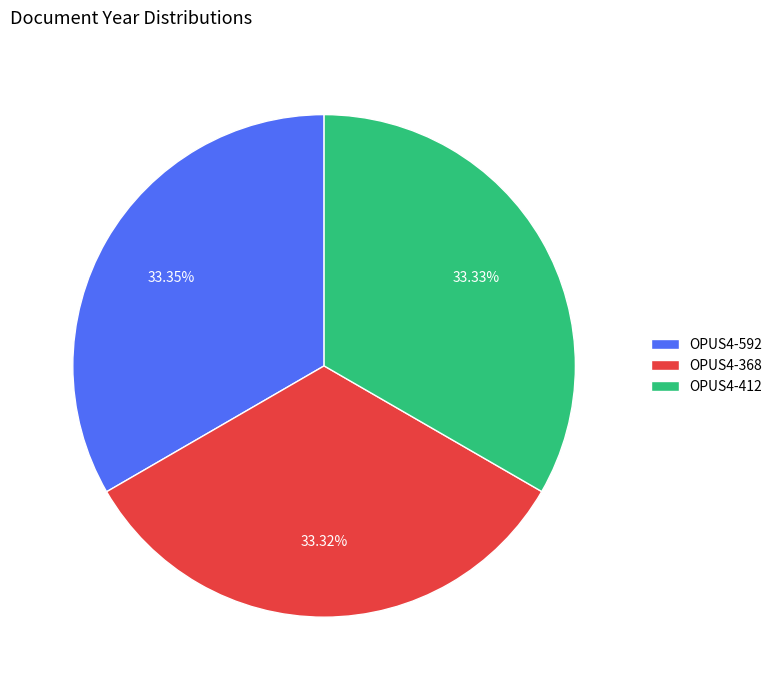

Approximately how many times larger is the value at OPUS4-368 compared to OPUS4-412?

1.0